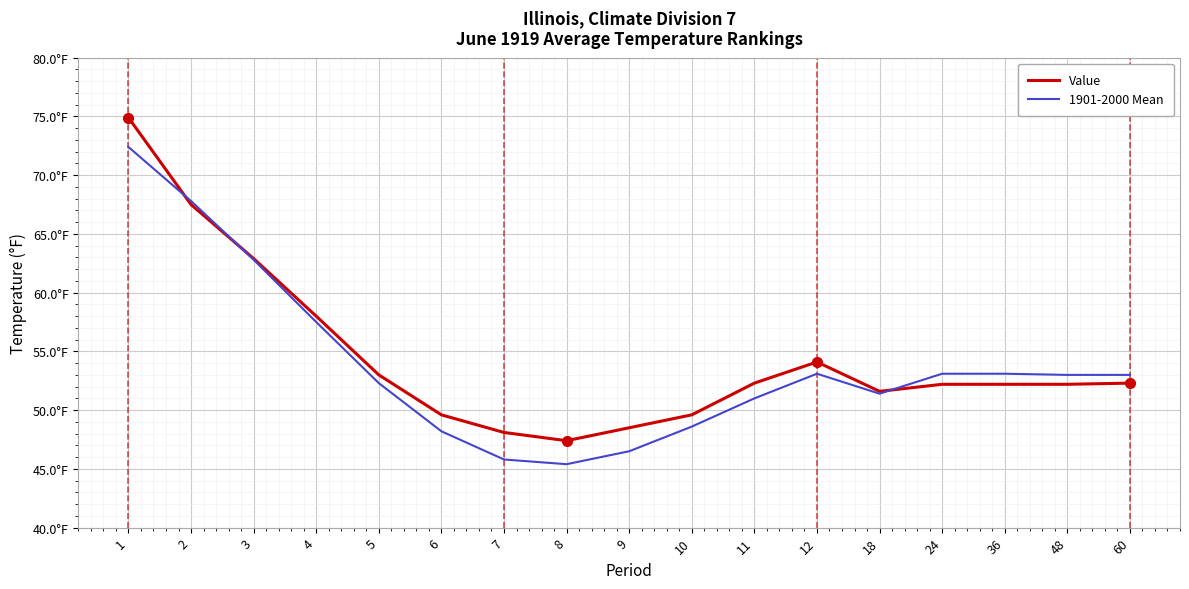

The value of Value at 11 is 18.9. True or false?

False